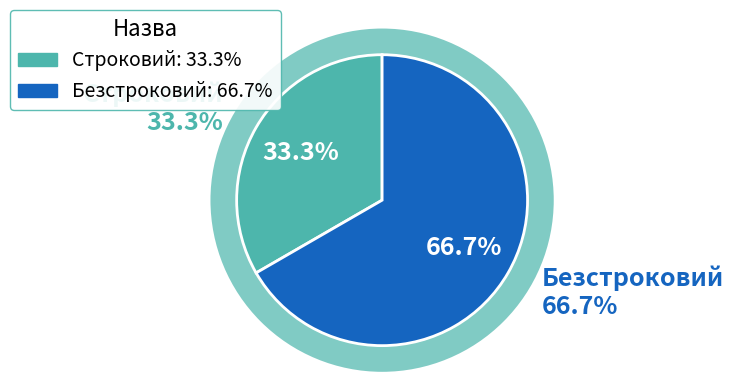

To the nearest percent, what portion does Строковий represent?

33%